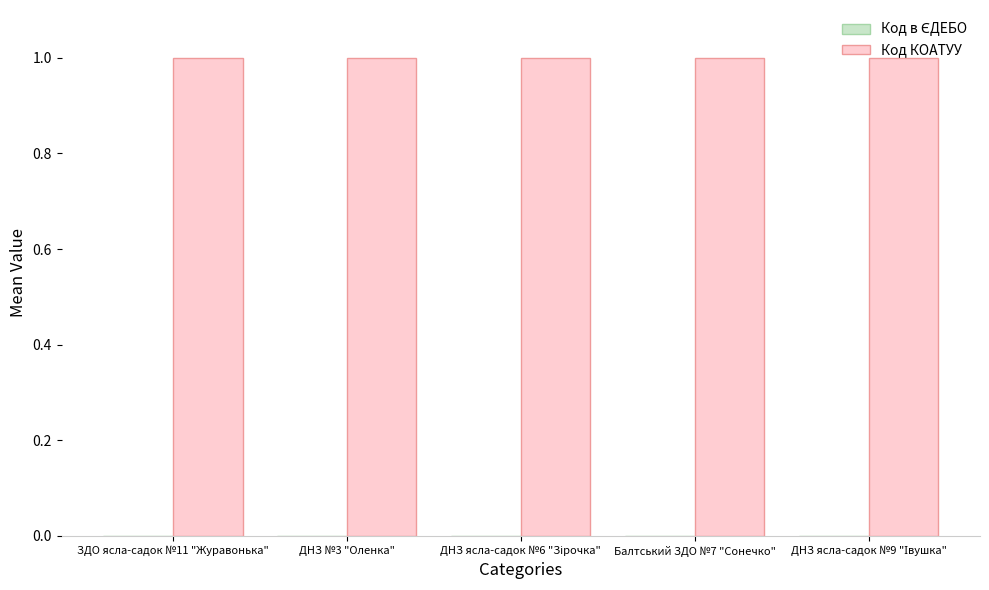

Is it true that Код КОАТУУ equals 1.0 at ДНЗ №3 "Оленка"?

True